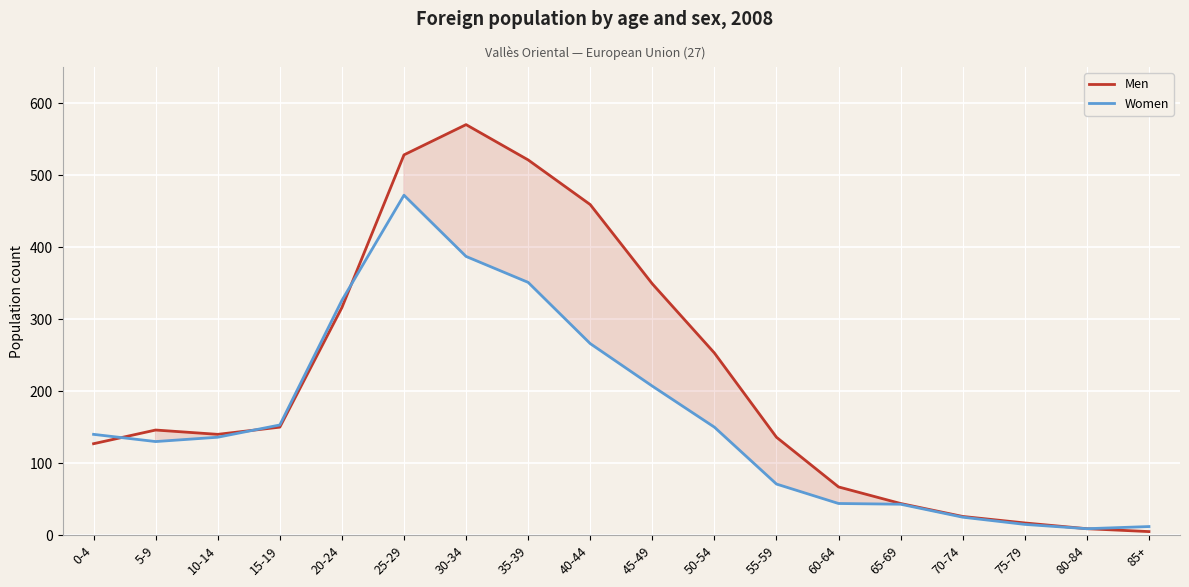

At how many categories does at least one series exceed 168?

7